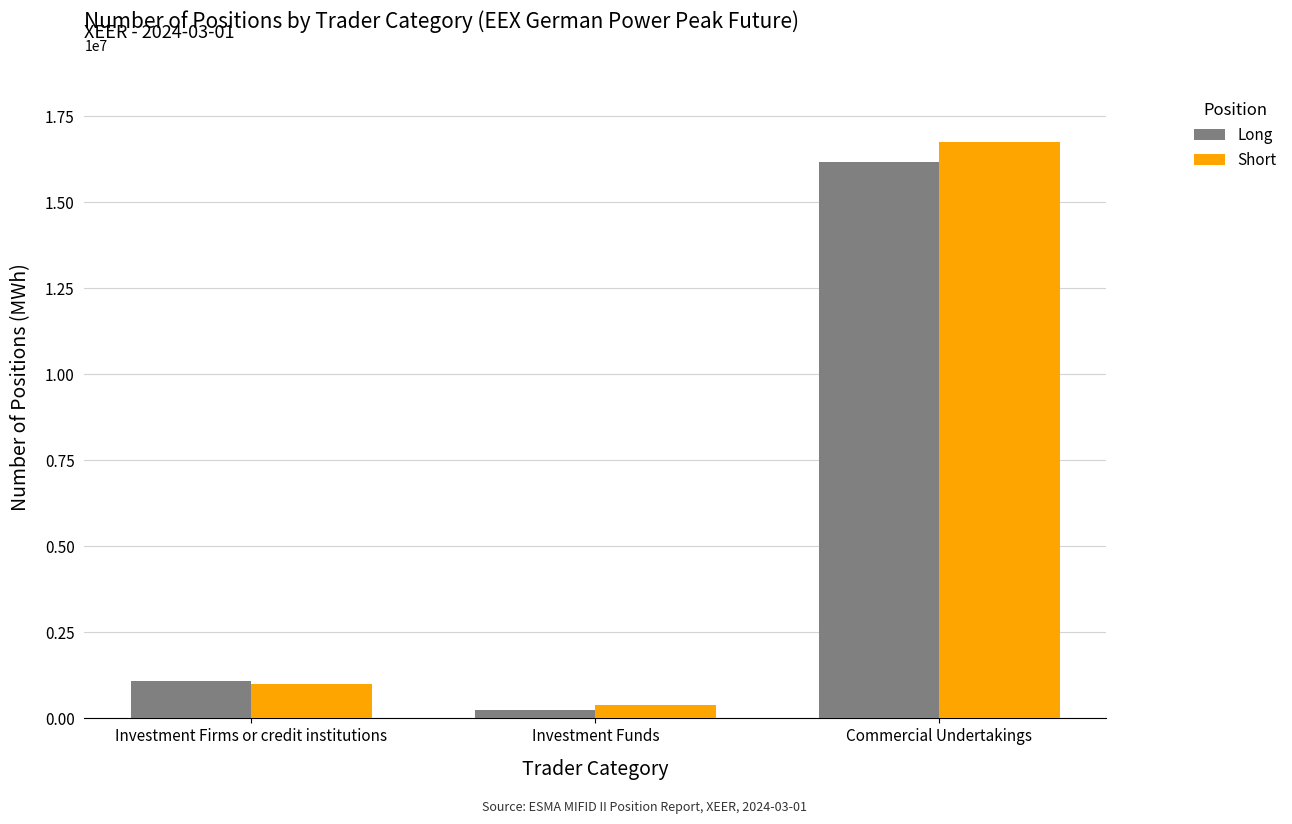

What value does the Short series have at Investment Firms or credit institutions?

1012152